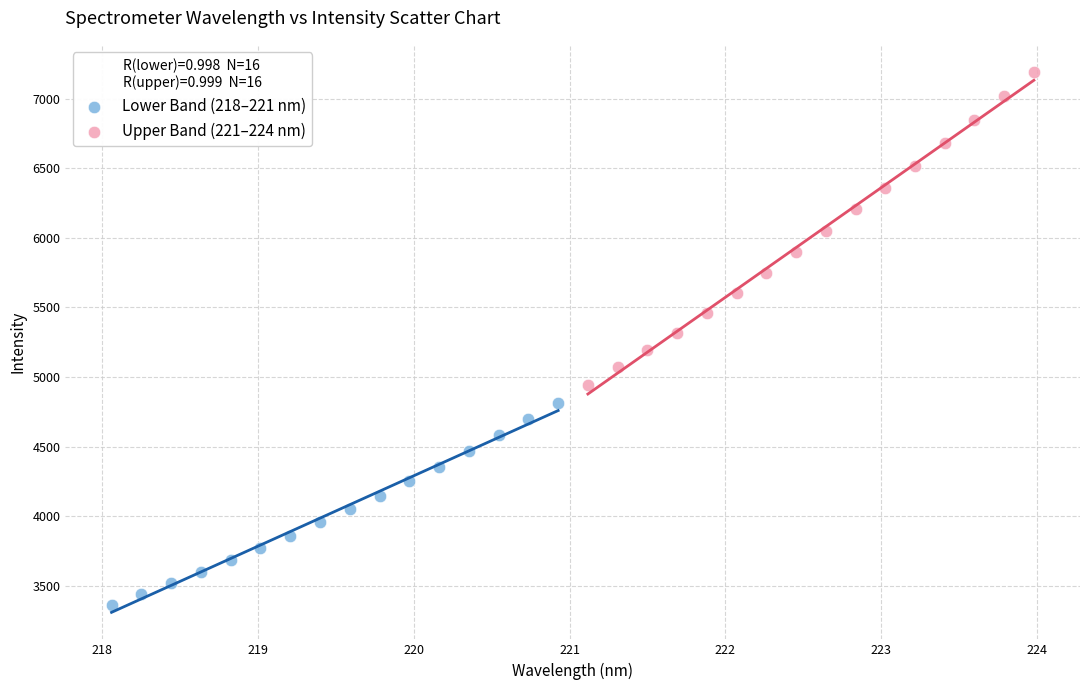

Which series contains the highest Y value?

Upper Band (221–224 nm)